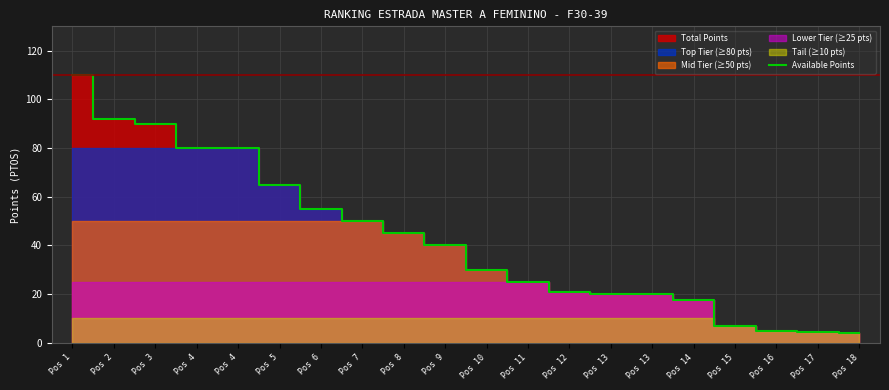

True or false: there are more than 0 points higher than both neighbors.

False